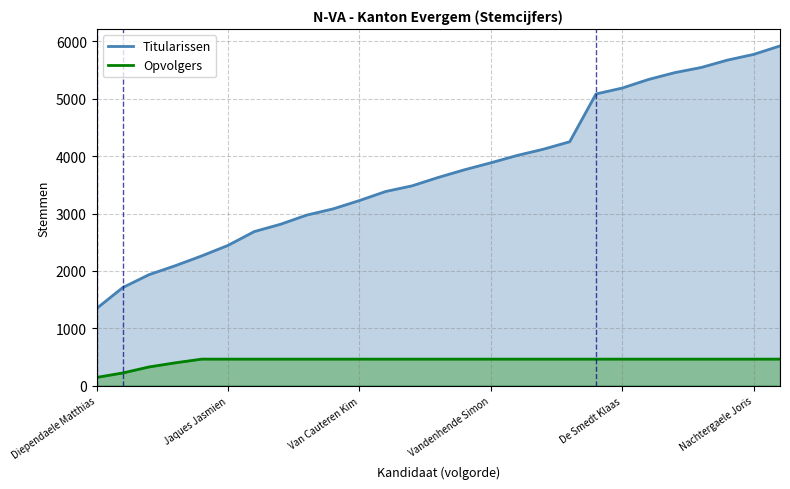

True or false: Opvolgers and Titularissen intersect in this chart.

False